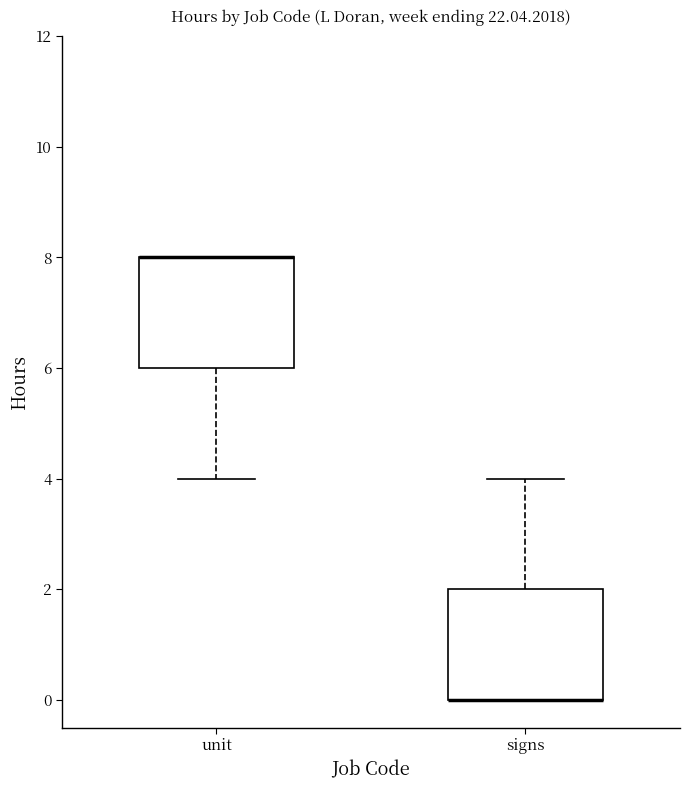

Reading left to right, read every box against the y-axis: the position of its median line, the range the box covers, and the ends of its whiskers. The values are not printed on the chart, so give them approximately, as read against the axis.

unit: median 8 (drawn on the box's upper edge), box 6 to 8, whiskers 4 to 8
signs: median 0 (drawn on the box's lower edge), box 0 to 2, whiskers 0 to 4